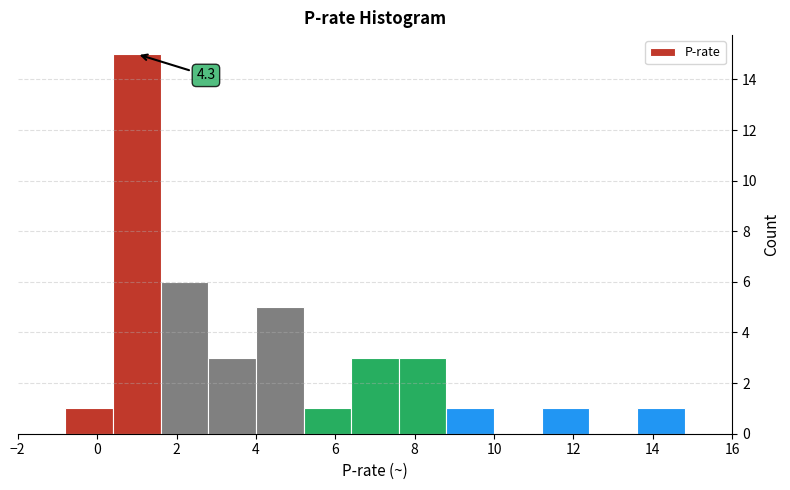

Over which range of the x-axis is the bar tallest?

0.4 to 1.6